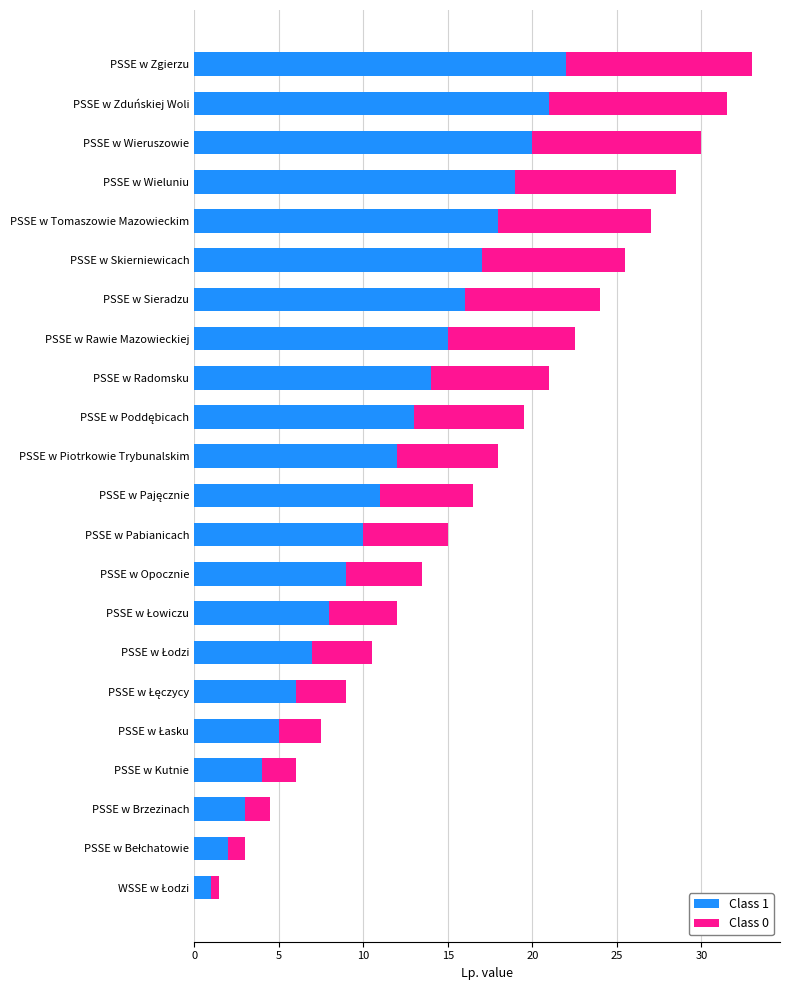

The Class 1 series shows 4.0 at PSSE w Kutnie. True or false?

True